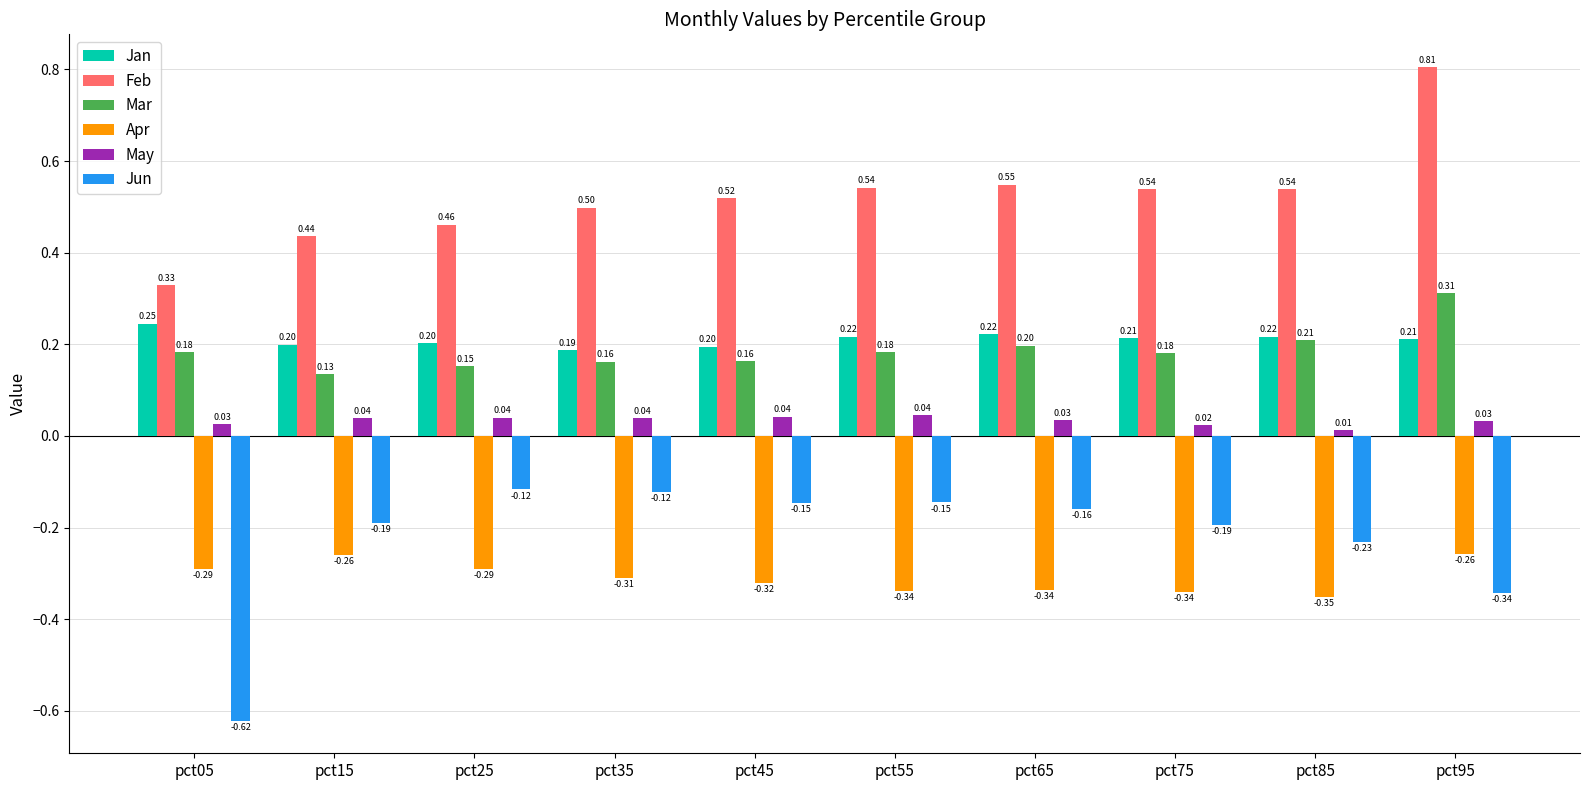

At how many categories does at least one series exceed 0?

10